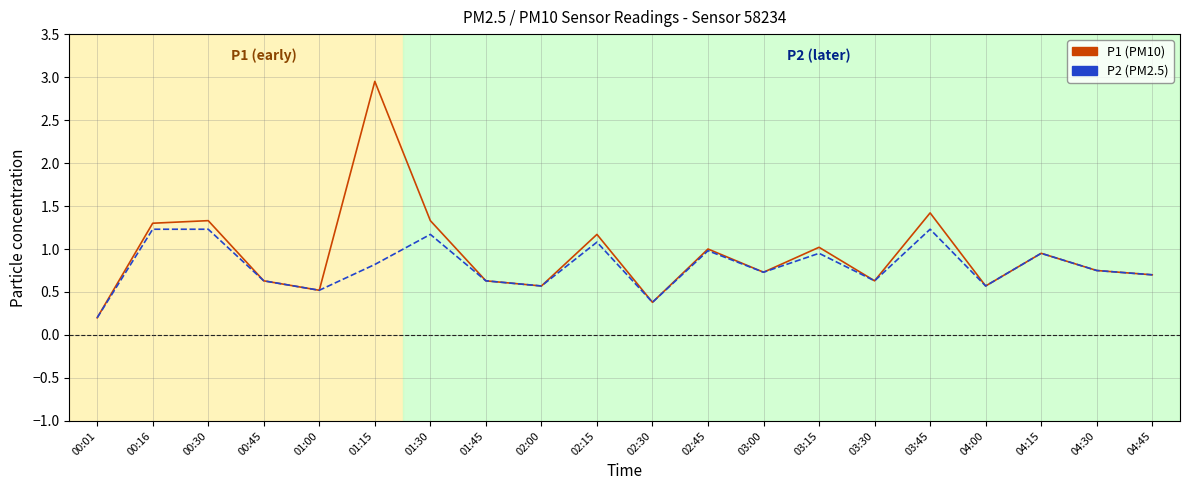

At which category is the sum across all series the highest?

01:15